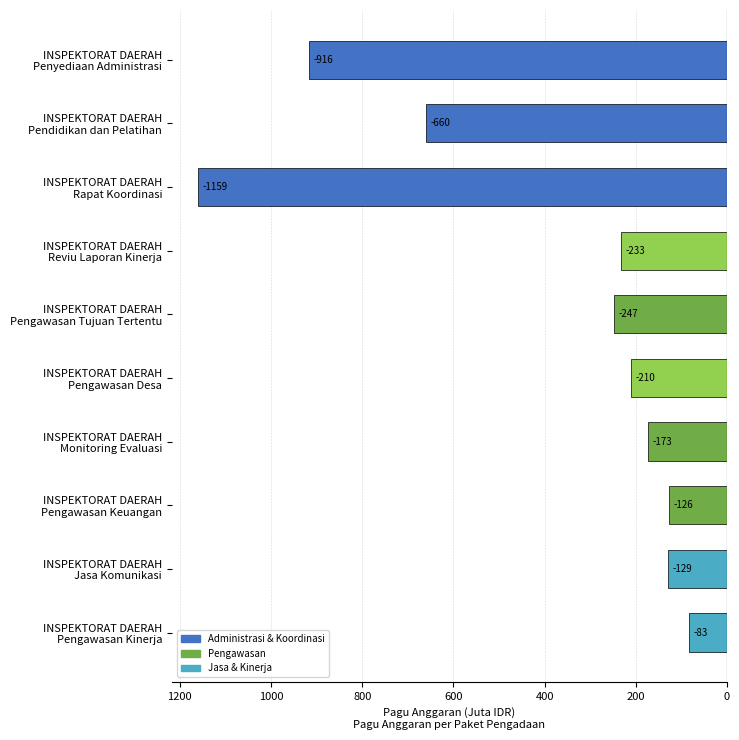

Are the bars horizontal?

Yes